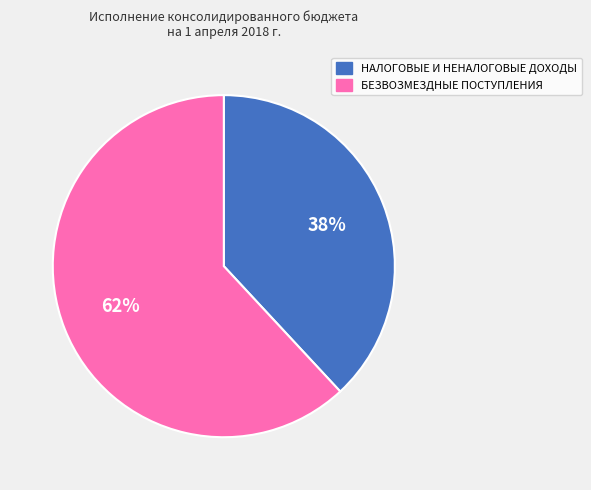

To the nearest percent, what is the combined percentage of НАЛОГОВЫЕ И НЕНАЛОГОВЫЕ ДОХОДЫ and БЕЗВОЗМЕЗДНЫЕ ПОСТУПЛЕНИЯ?

100%